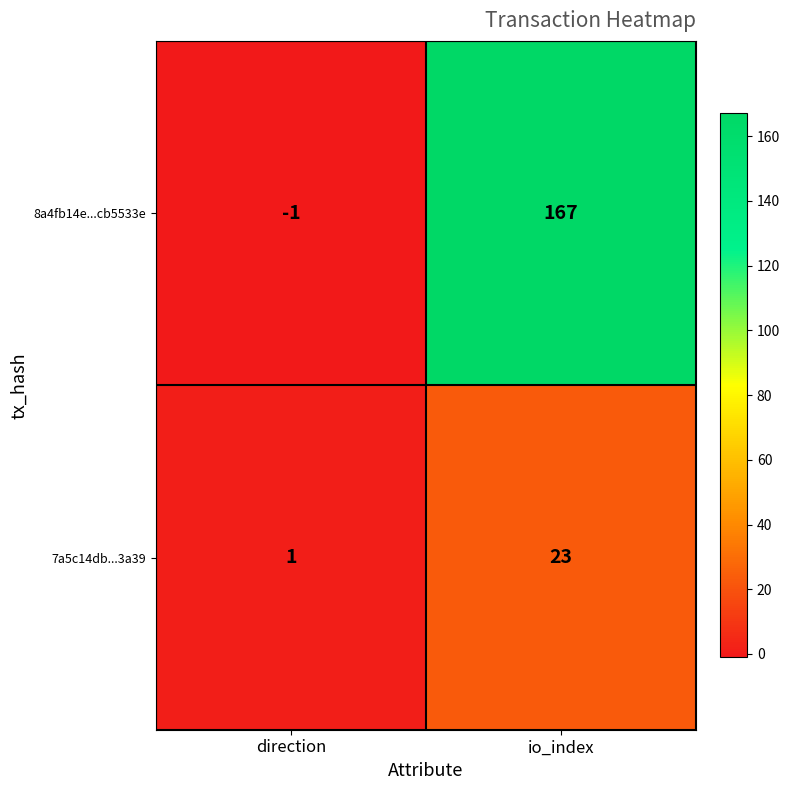

At io_index, list the series in order from smallest to largest.

7a5c14db...3a39, 8a4fb14e...cb5533e